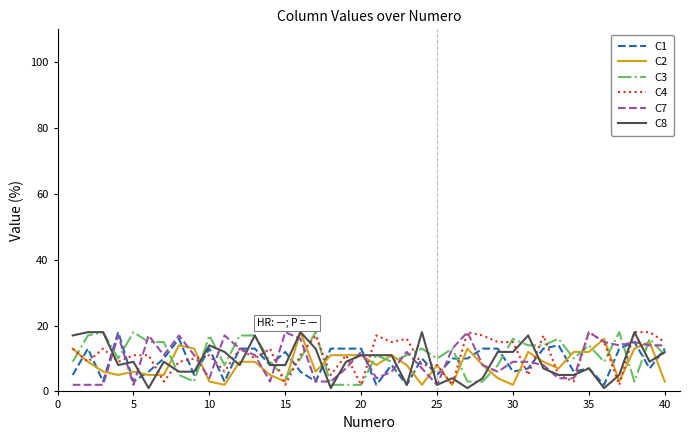

Which series has the widest spread of values?

C8